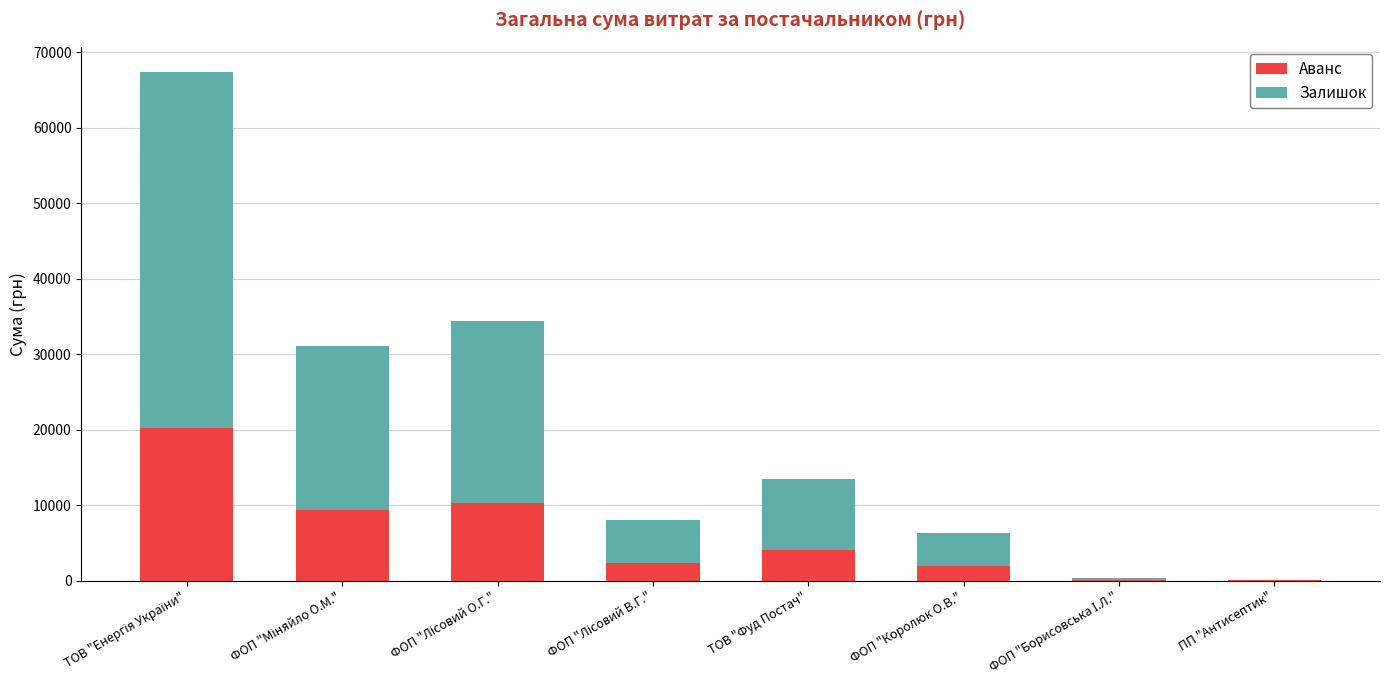

The Аванс series shows 4050.1 at ТОВ "Фуд Постач". True or false?

True